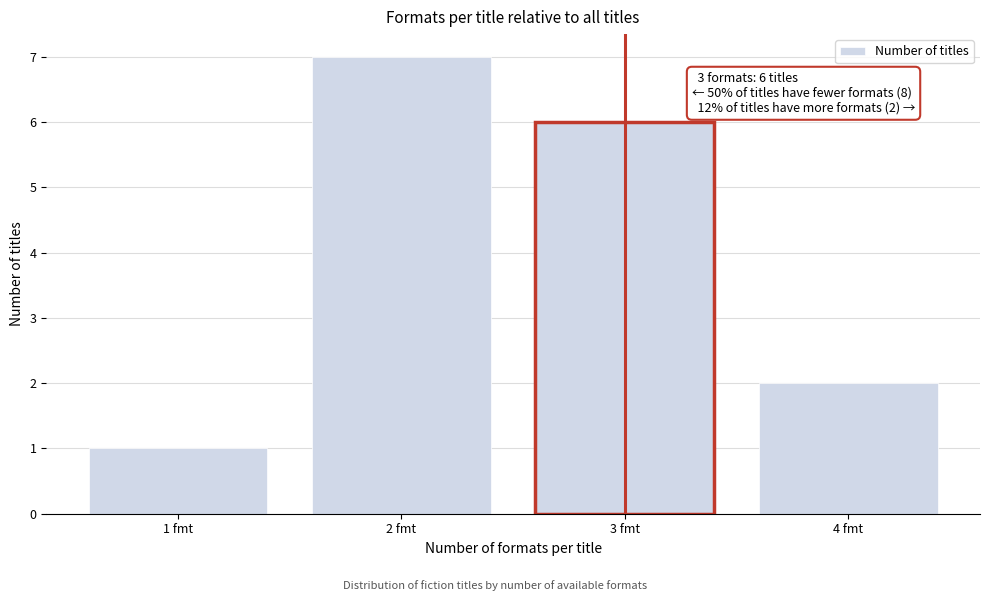

Reading left to right, extract all data points from this chart.

1	7	6	2